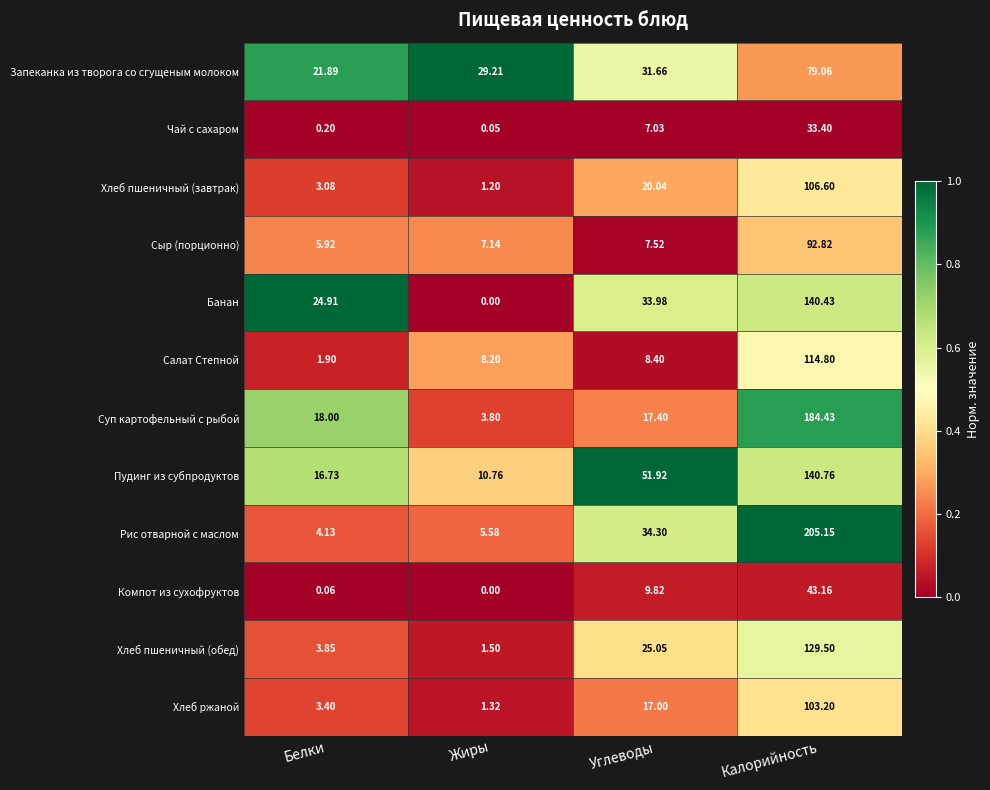

At which label does Запеканка из творога со сгущеным молоком reach its minimum?

Белки